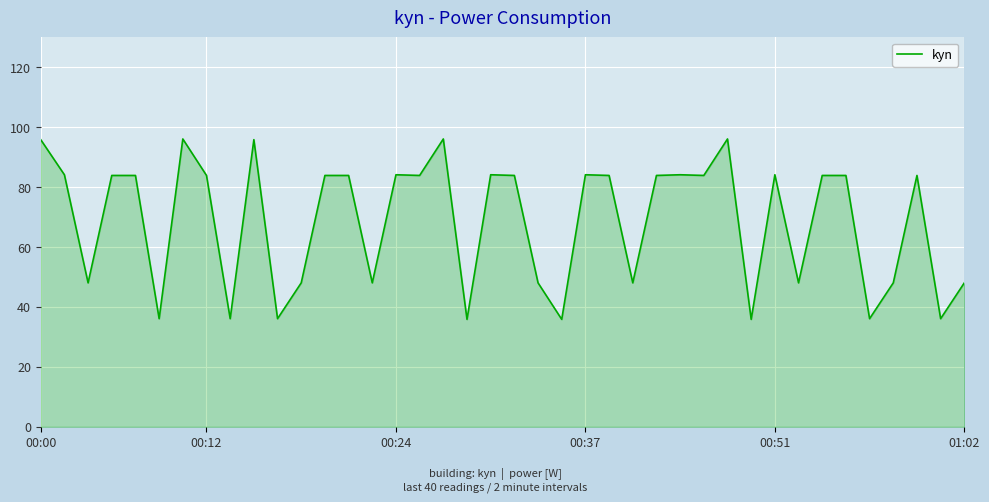

What is the greatest value displayed?

96.1